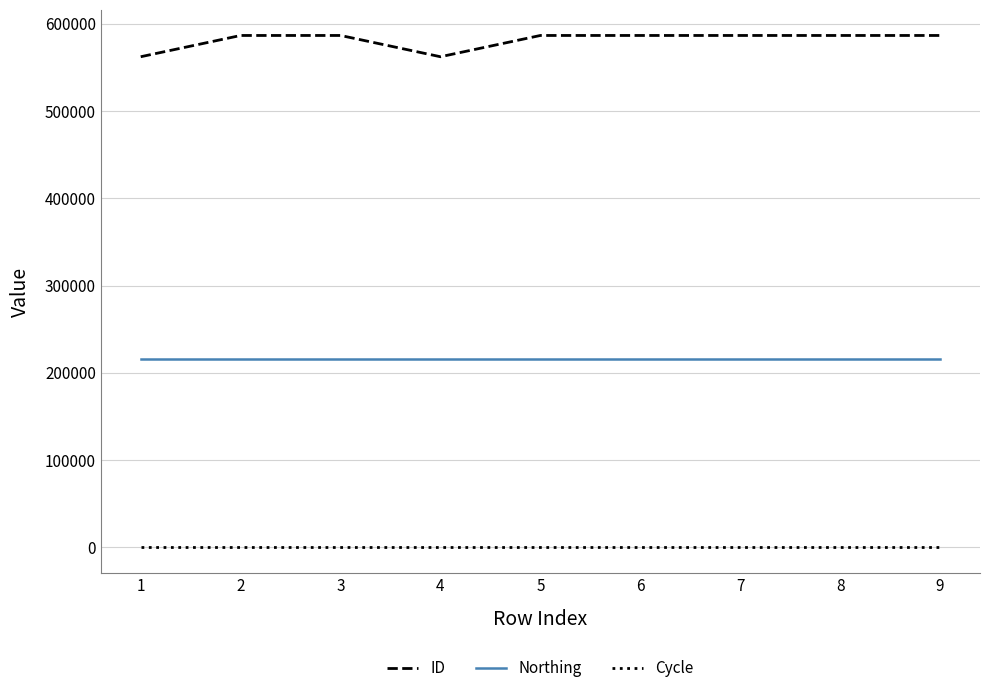

What is the average value of the ID series?

581057